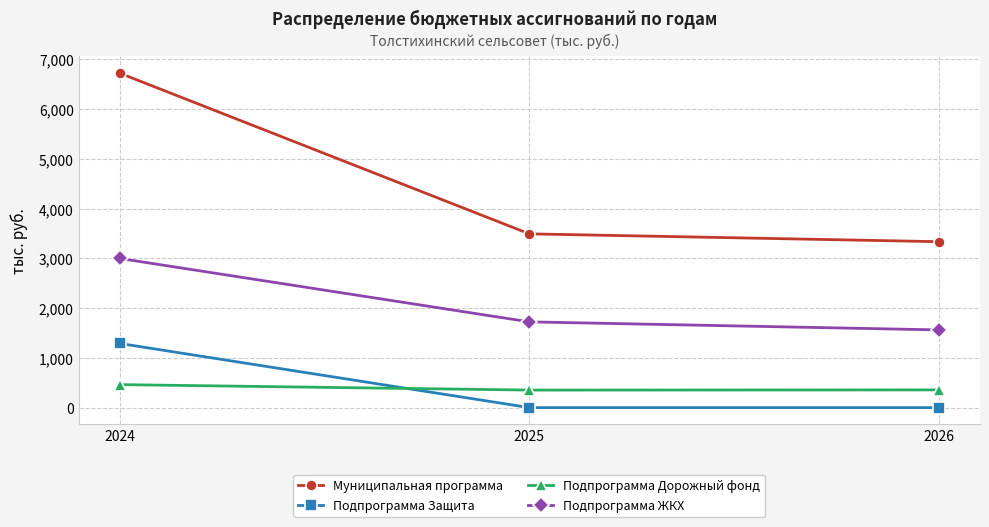

Count the number of data series in this chart.

4